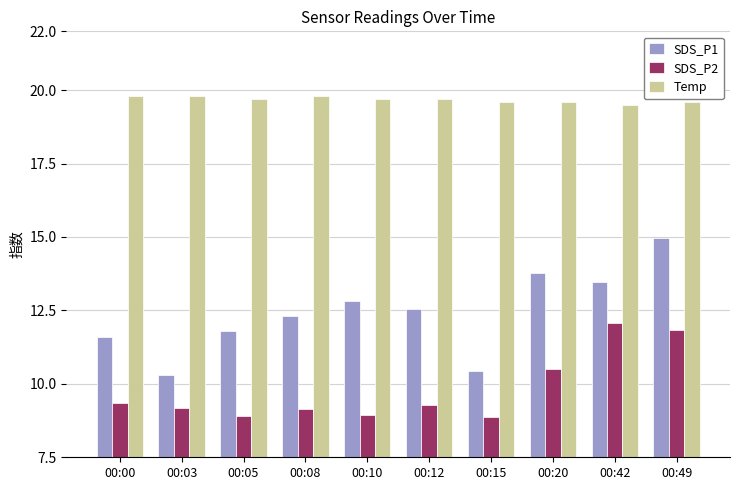

The value of SDS_P2 at 00:42 is 12.1. True or false?

True